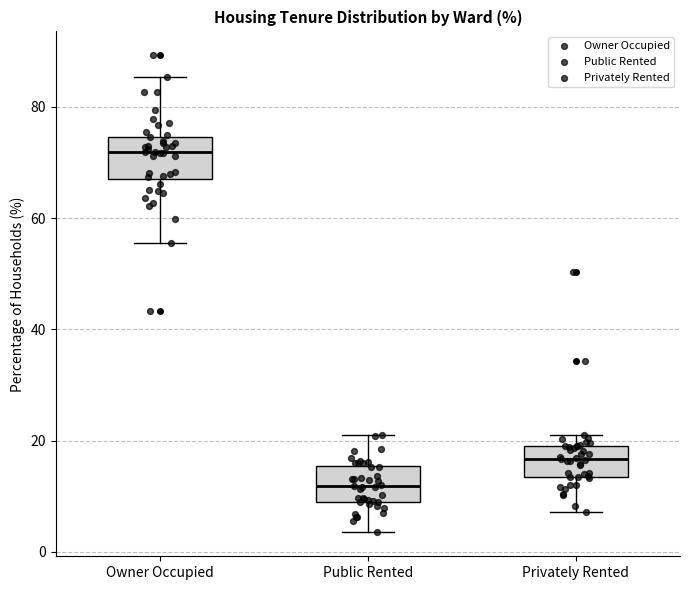

Reading left to right, transcribe this box plot: for each box, give where its median line is, the range the box spans, and where its two whiskers end, as read against the y-axis. The values are not printed on the chart, so give them approximately, as read against the axis.

Owner Occupied: median 72, box 68 to 74, whiskers 56 to 86
Public Rented: median 12, box 10 to 16, whiskers 4 to 20
Privately Rented: median 16, box 14 to 20, whiskers 8 to 22